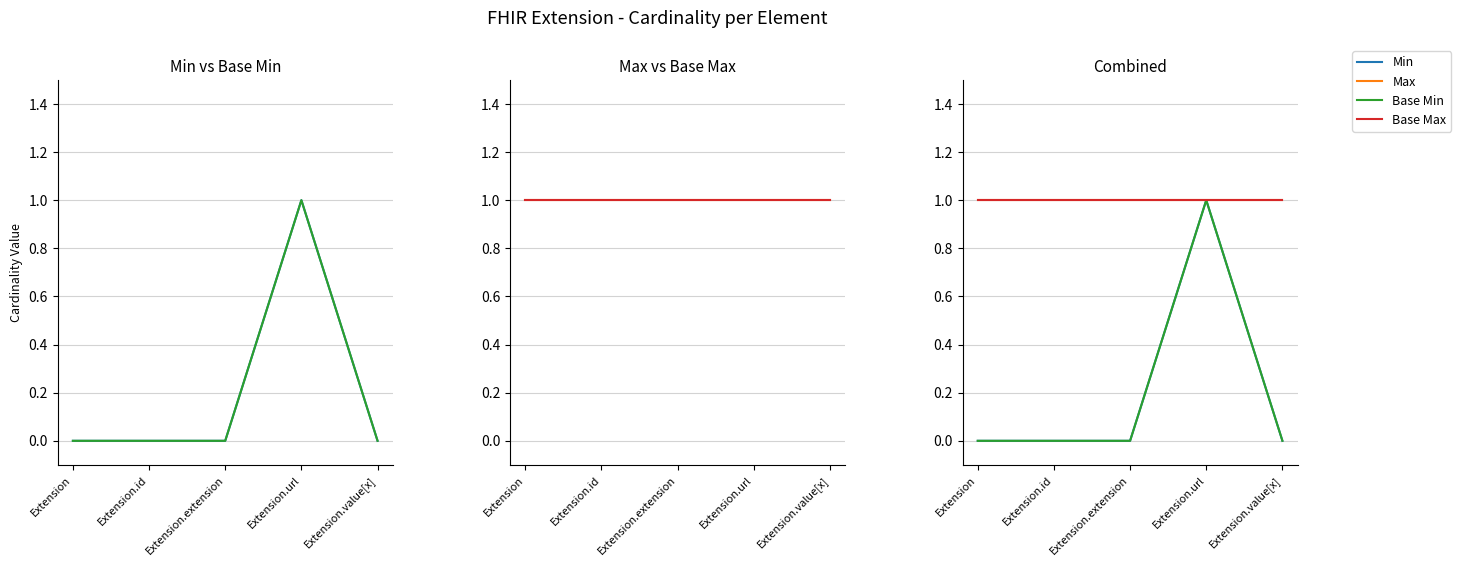

Which category has the lowest value in the Base Min series?

Extension